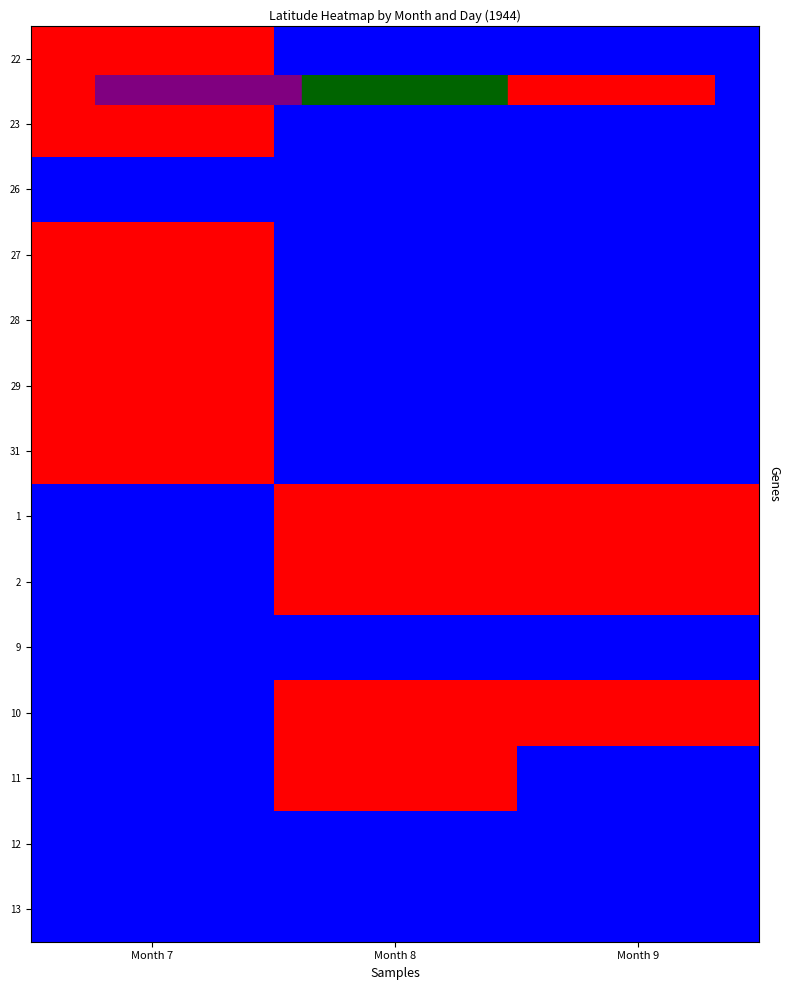

At which category is the sum across all series the highest?

Month 7